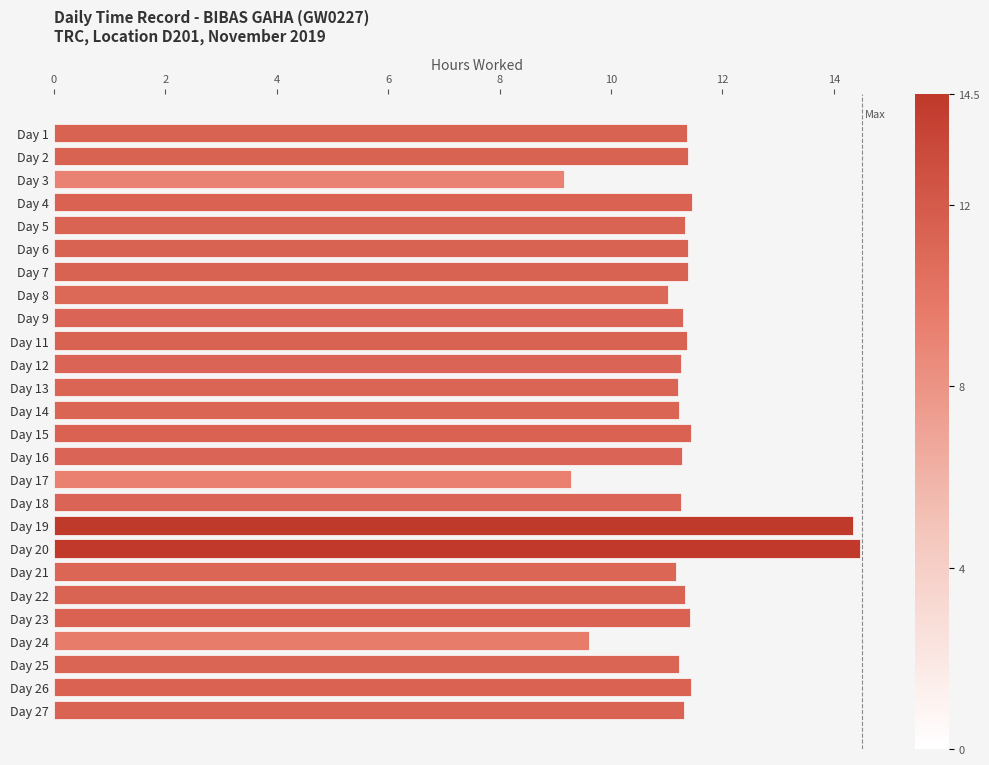

What is the difference between the maximum and minimum values?

5.3